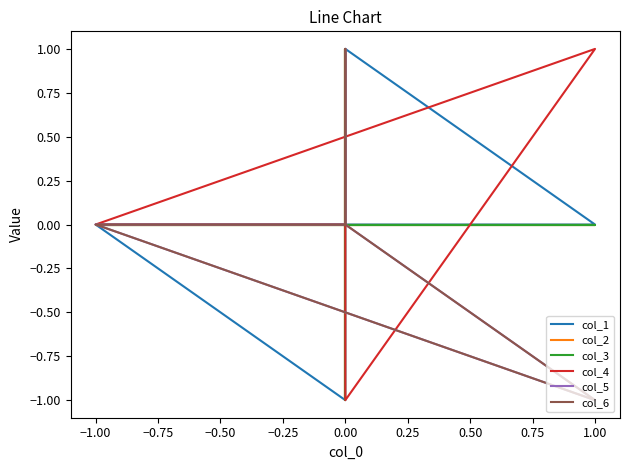

What is the lowest value of the col_3 series?

-1